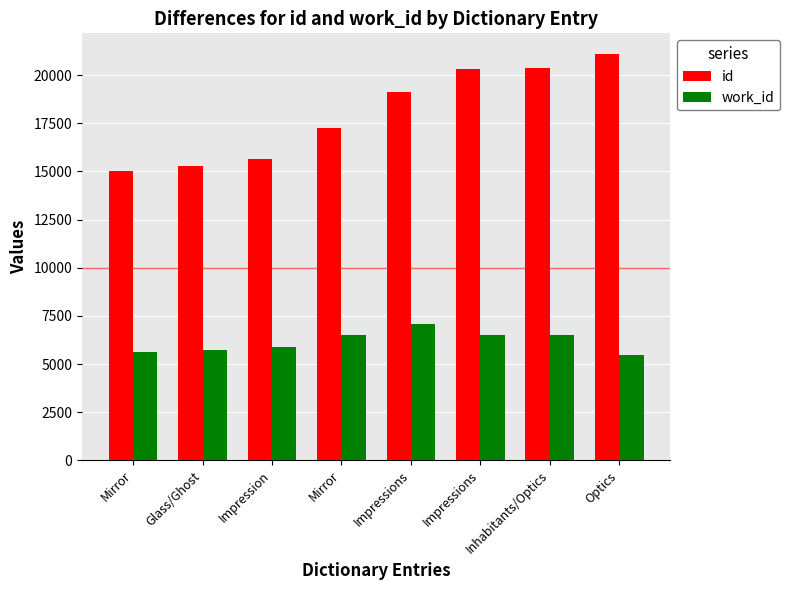

Reading left to right, list all the values displayed in this chart.

id: Mirror=15004	Glass/Ghost=15299	Impression=15624	Mirror=17248	Impressions=19125	Impressions=20347	Inhabitants/Optics=20354	Optics=21120
work_id: Mirror=5614	Glass/Ghost=5738	Impression=5882	Mirror=6482	Impressions=7080	Impressions=6506	Inhabitants/Optics=6506	Optics=5452